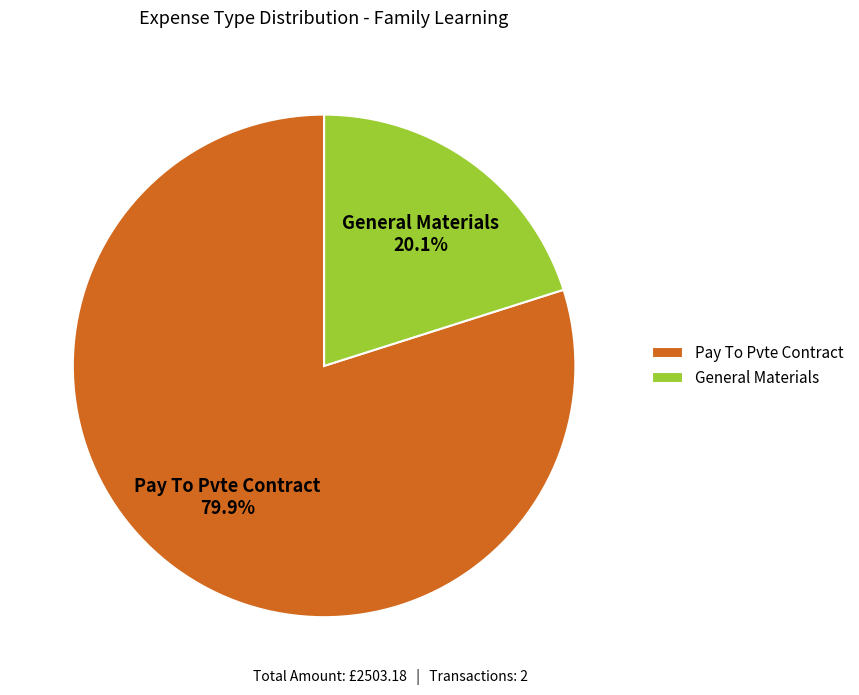

How many segments does this pie chart have?

2